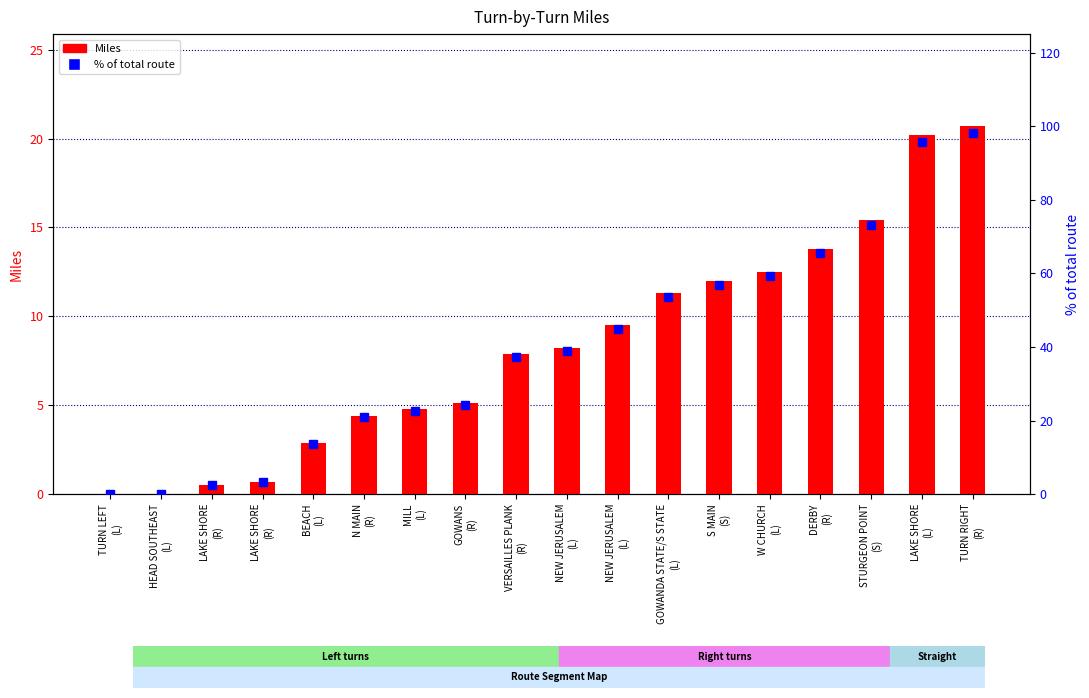

What is the label of the 2nd bar from the left?

HEAD SOUTHEAST
(L)